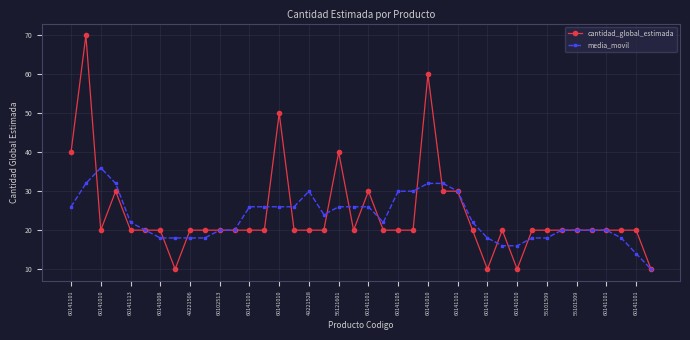

What is the smallest value displayed?

10